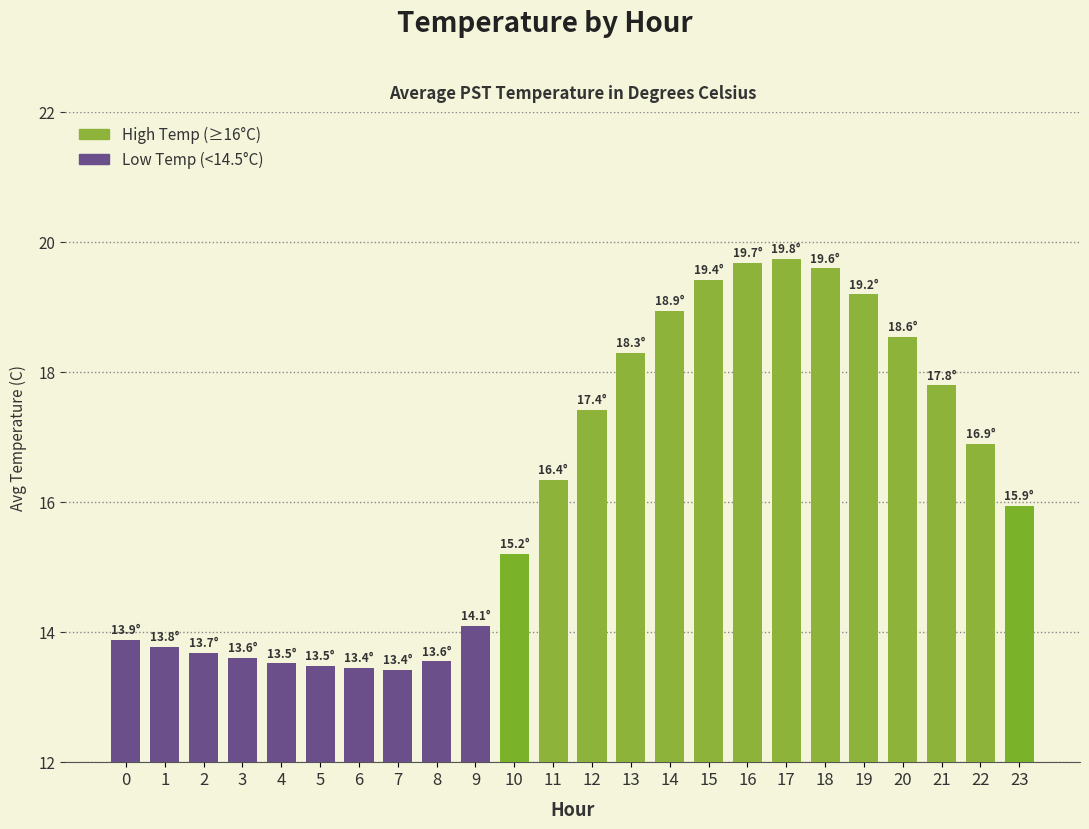

The value at 6 is 13.4. True or false?

True